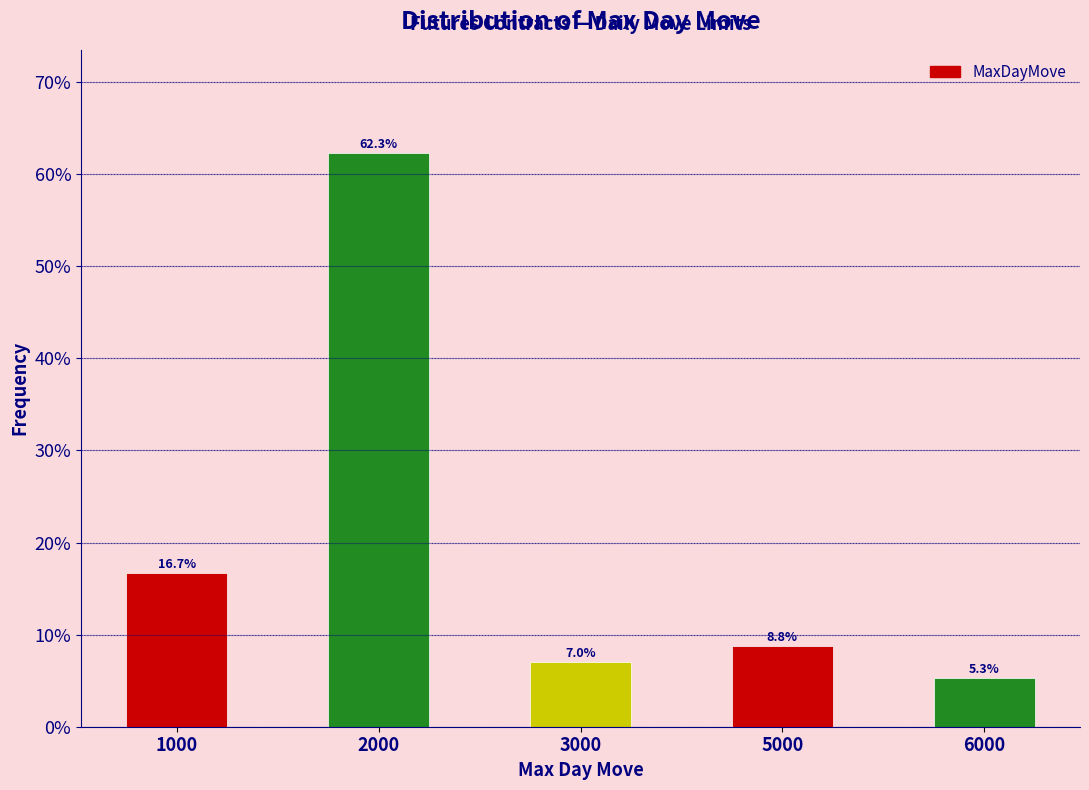

Does the chart contain any negative values?

No